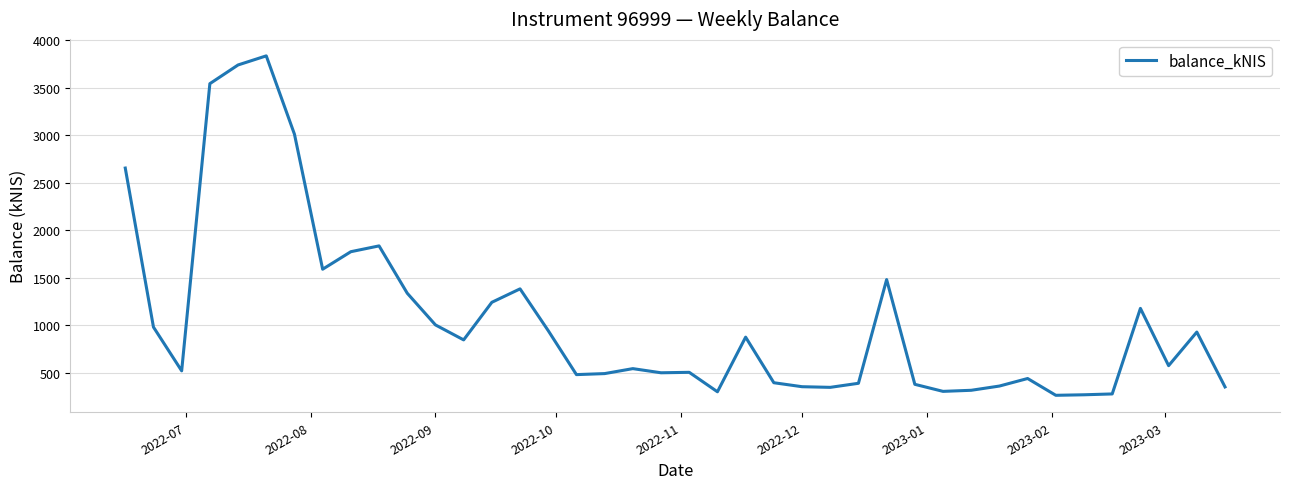

What is the difference between the maximum and minimum values?

3570.7